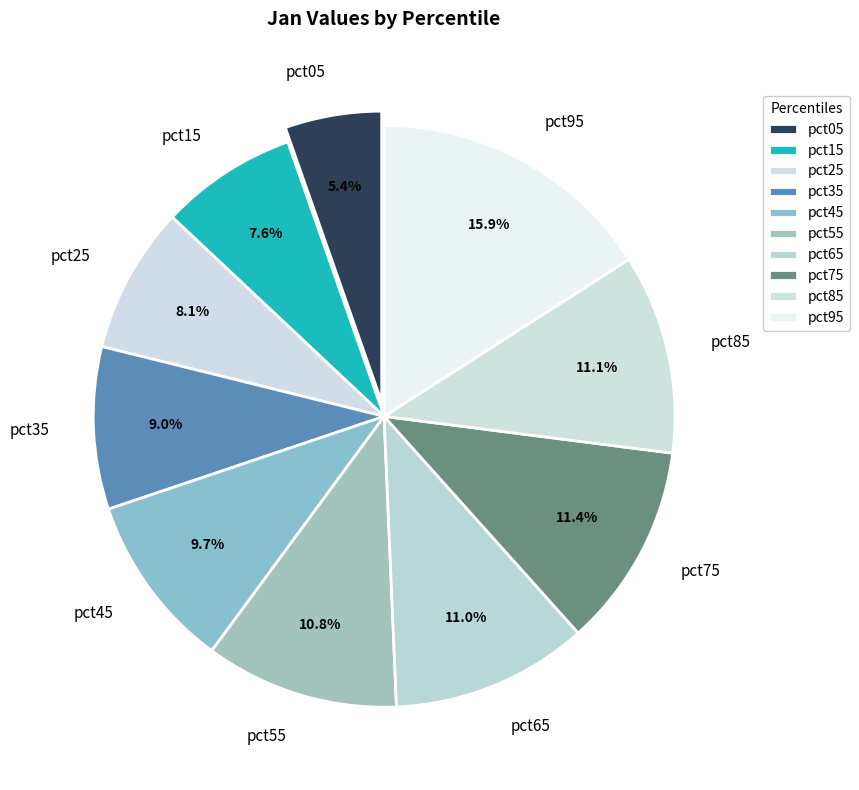

Which category has the smallest portion of the pie?

pct05